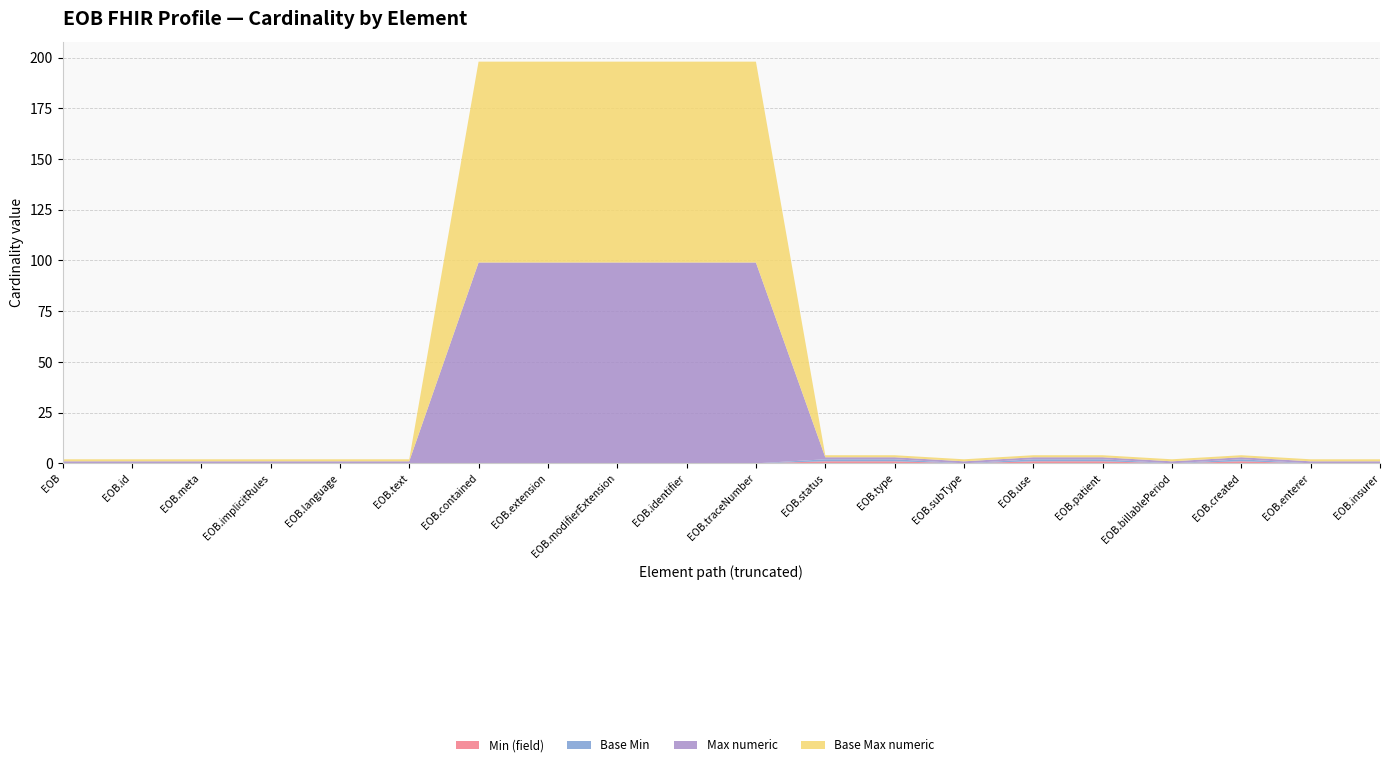

Reading left to right, extract all data points from this chart.

Min (field): 0	0	0	0	0	0	0	0	0	0	0	1	1	0	1	1	0	1	0	0
Base Min: 0	0	0	0	0	0	0	0	0	0	0	1	1	0	1	1	0	1	0	0
Max numeric: 1	1	1	1	1	1	99	99	99	99	99	1	1	1	1	1	1	1	1	1
Base Max numeric: 1	1	1	1	1	1	99	99	99	99	99	1	1	1	1	1	1	1	1	1